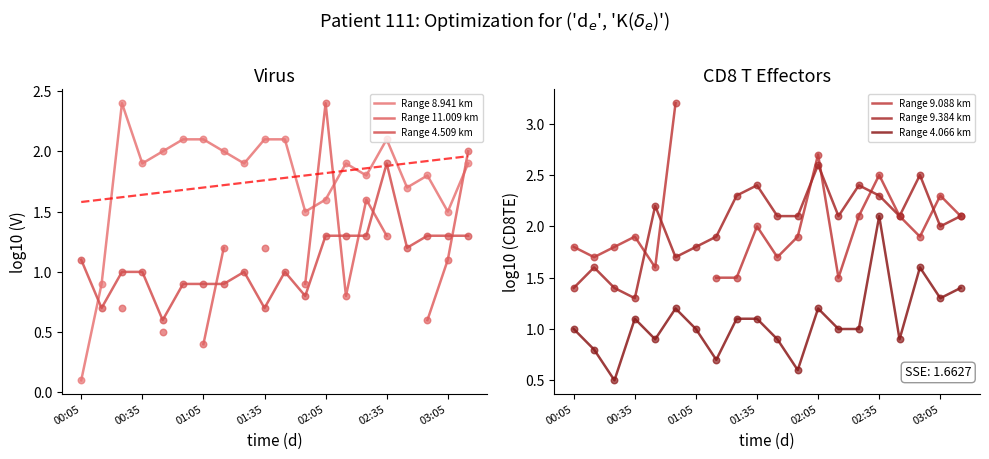

Which series has the largest total across all categories?

Range 9.384 km